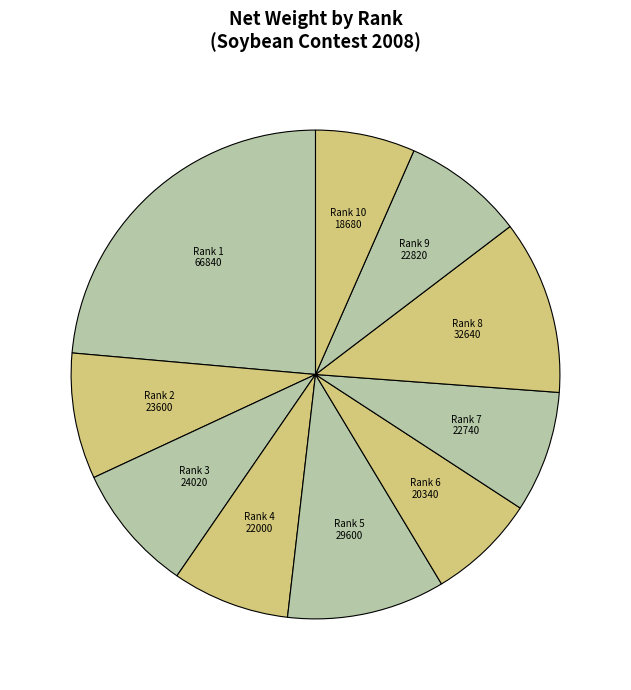

Is the sum of Rank 8 and Rank 1 greater than half?

No